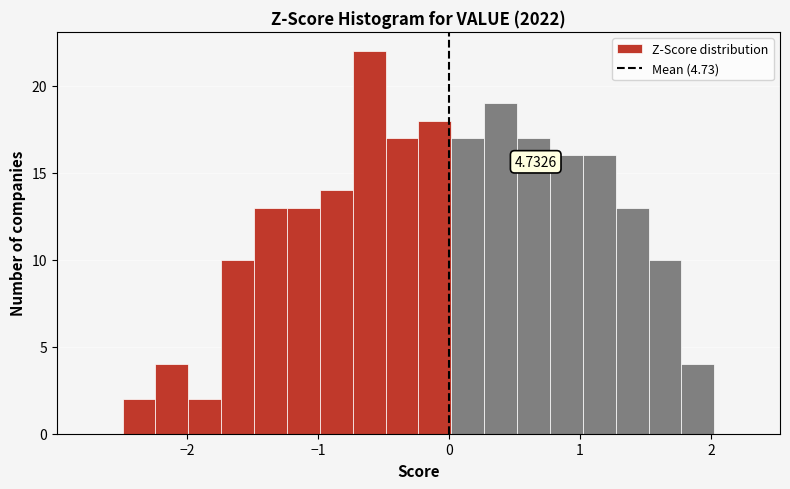

Around what value on the x-axis is the tallest bar? Give the approximate position of its centre, as read against the axis.

-0.6